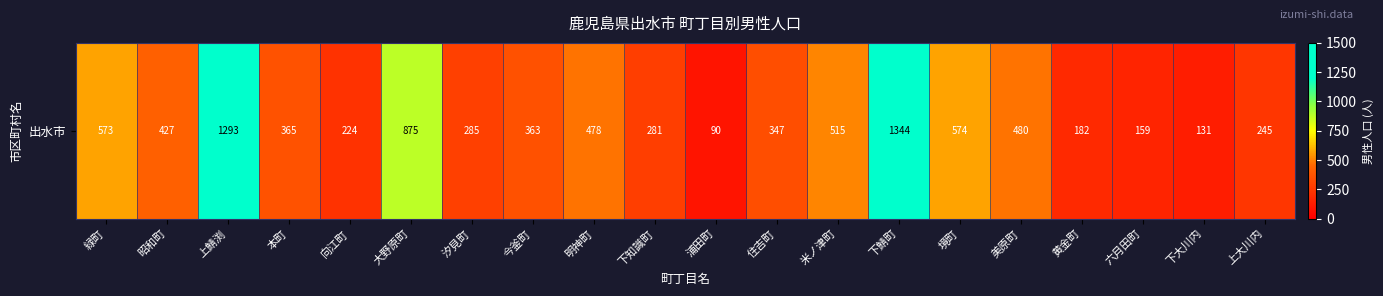

Is it true that the value at 今釜町 is 363?

True